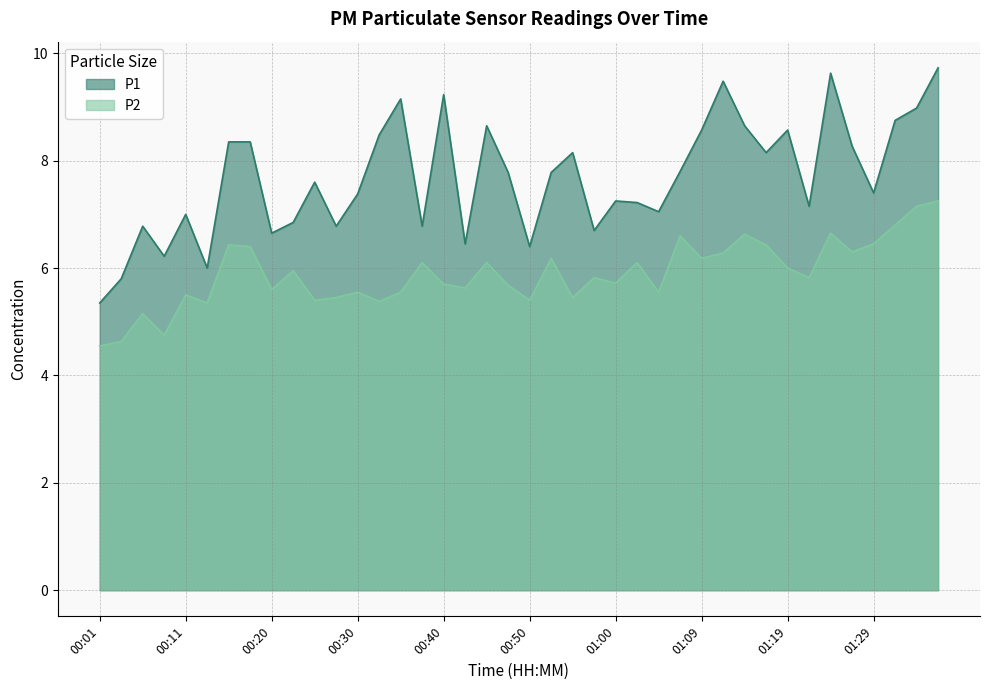

Where is the first local maximum for P1?

00:06